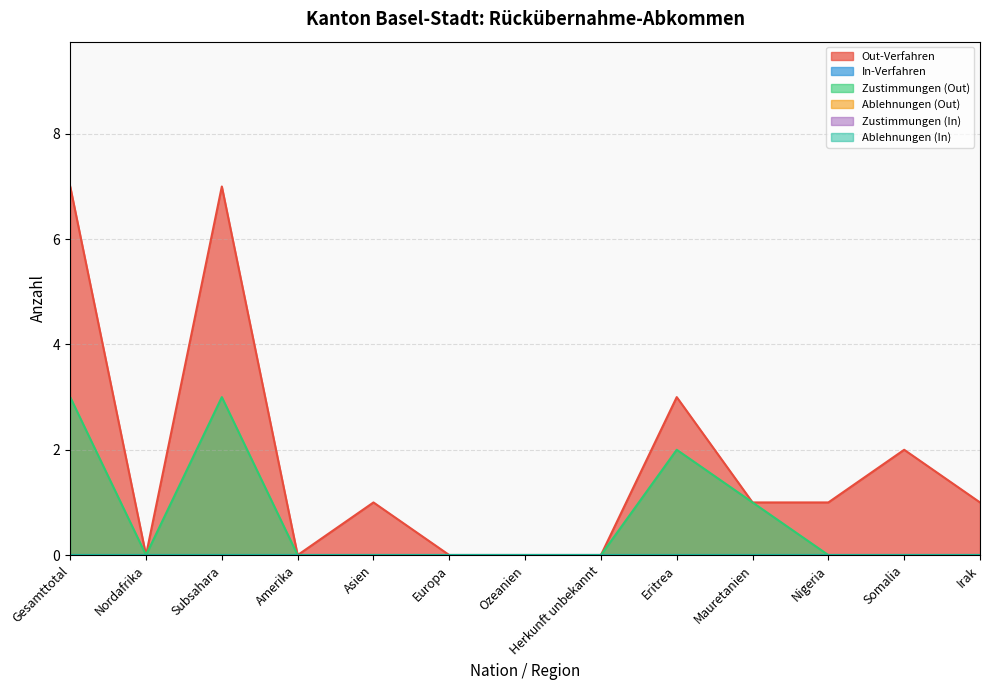

True or false: Out-Verfahren has a value of 1 at Nigeria.

True